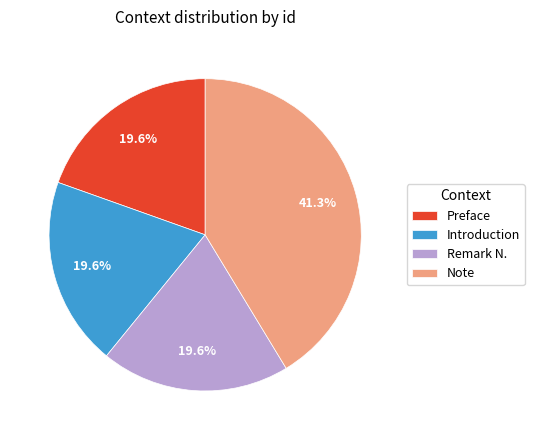

Approximately how many times larger is the value at Note compared to Remark N.?

2.1